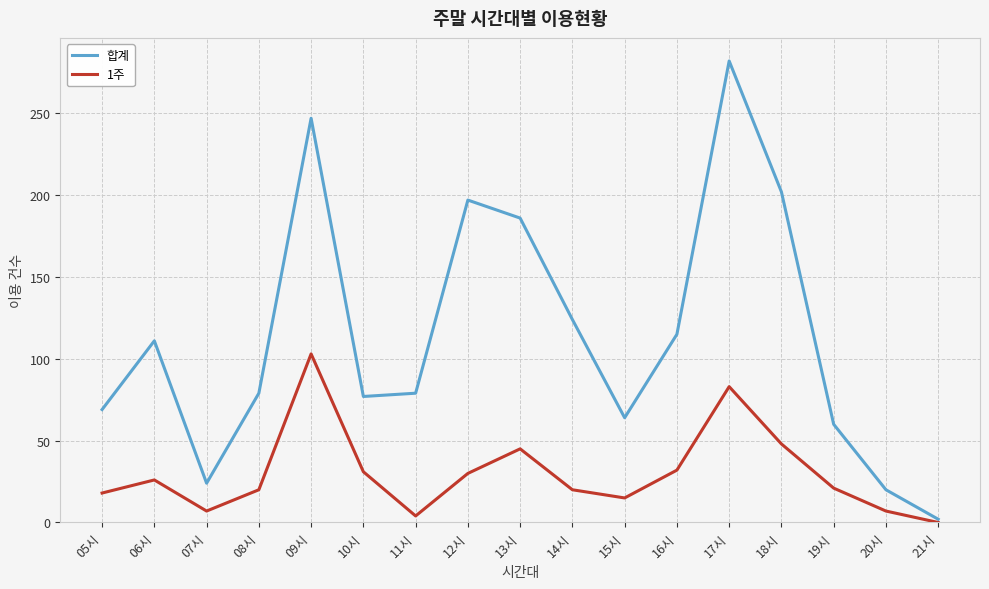

What is the sum of all 1주 values?

510